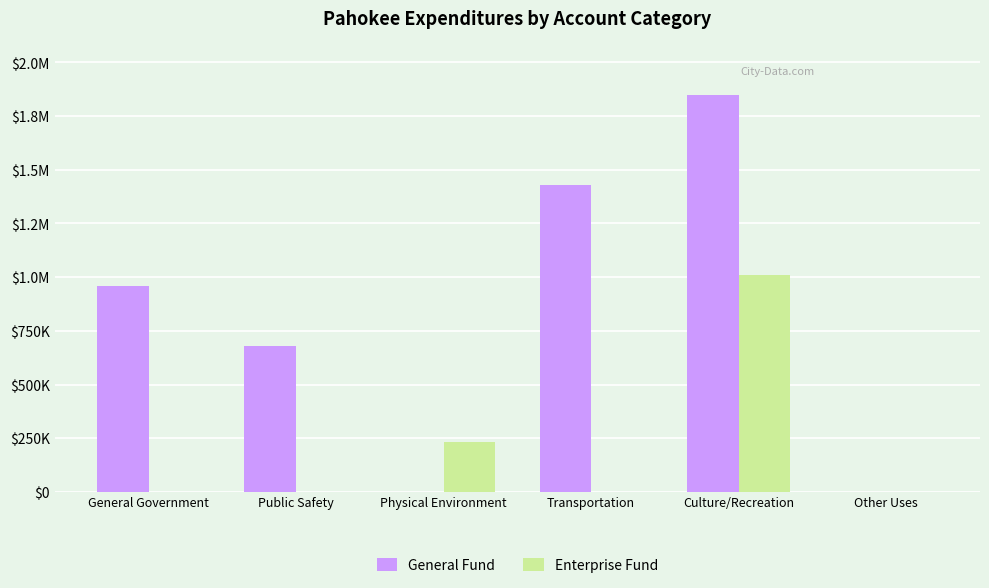

Is it true that General Fund equals 1047 at Other Uses?

True